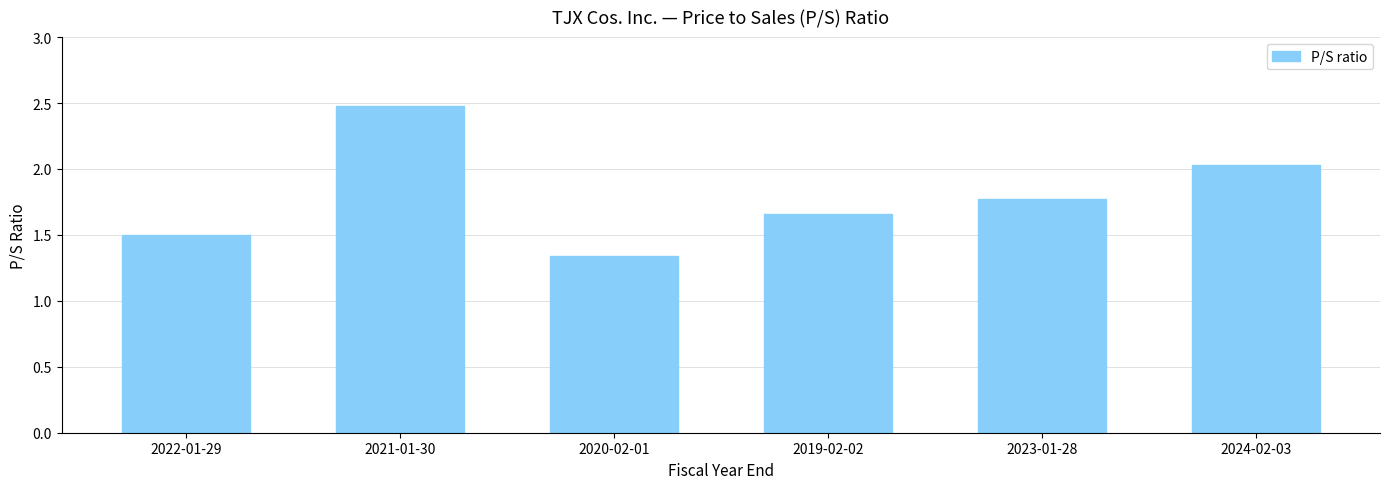

What is the value of the 6th bar from the left?

2.0